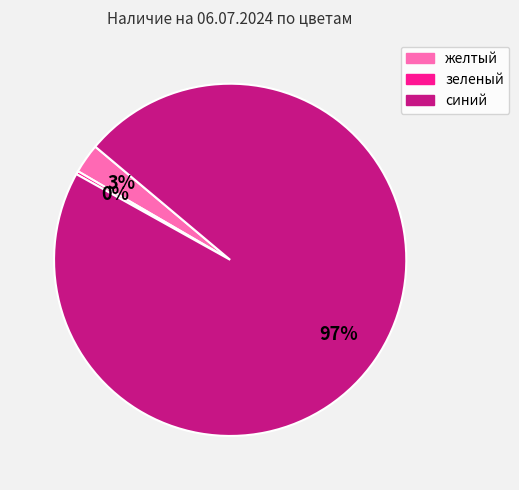

Do зеленый and желтый together represent more than half of the pie?

No